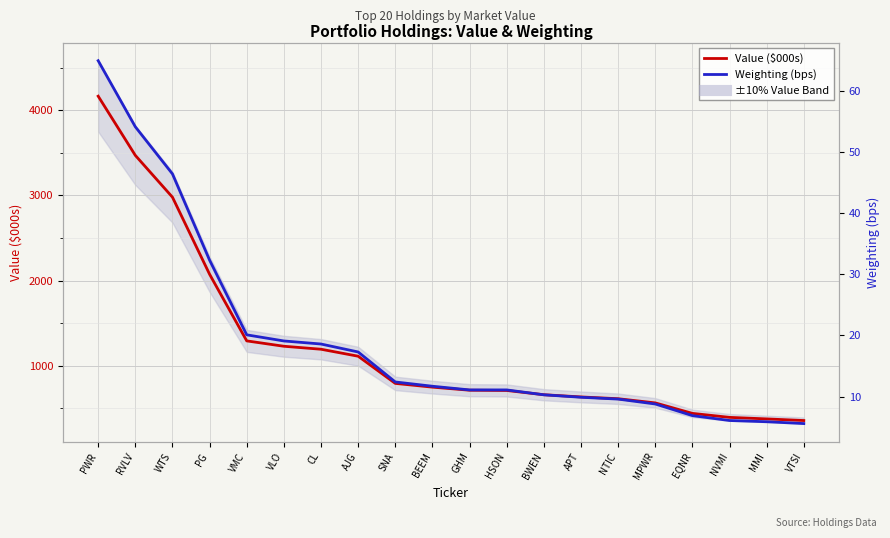

True or false: Weighting (bps) and Value ($000s) cross at least once.

False